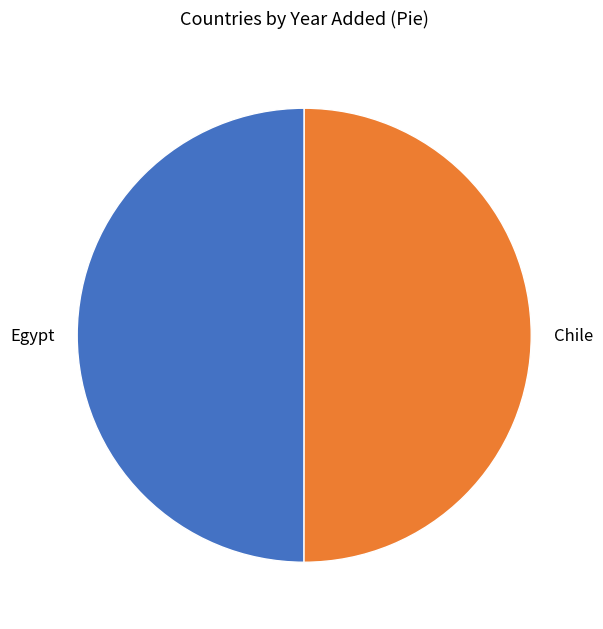

Combined, do Chile and Egypt account for over 50%?

Yes